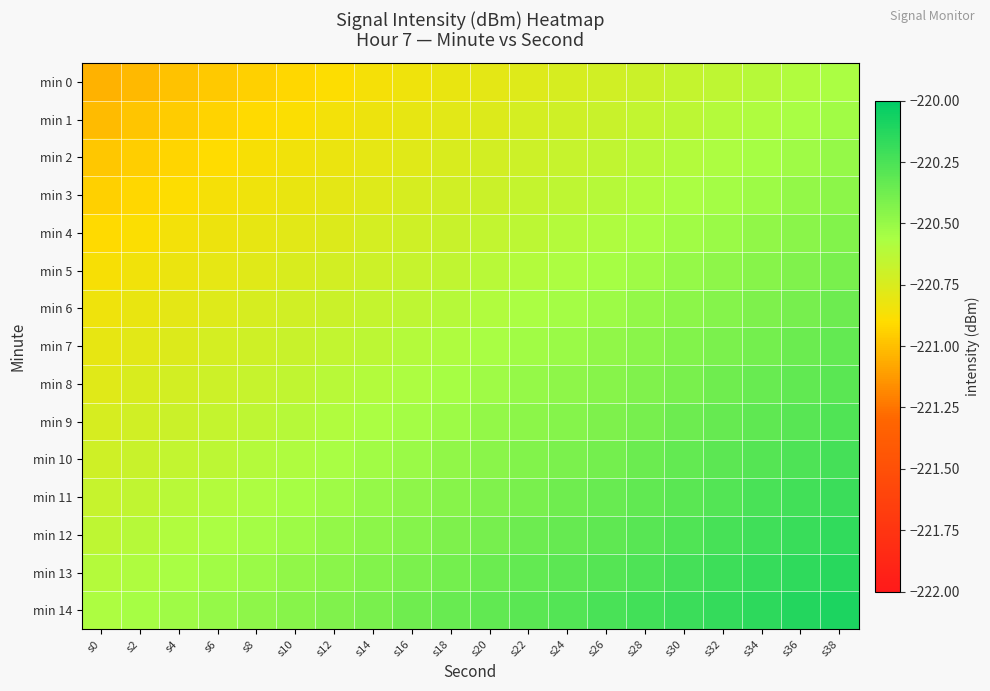

Which category has the highest value across all series?

s38